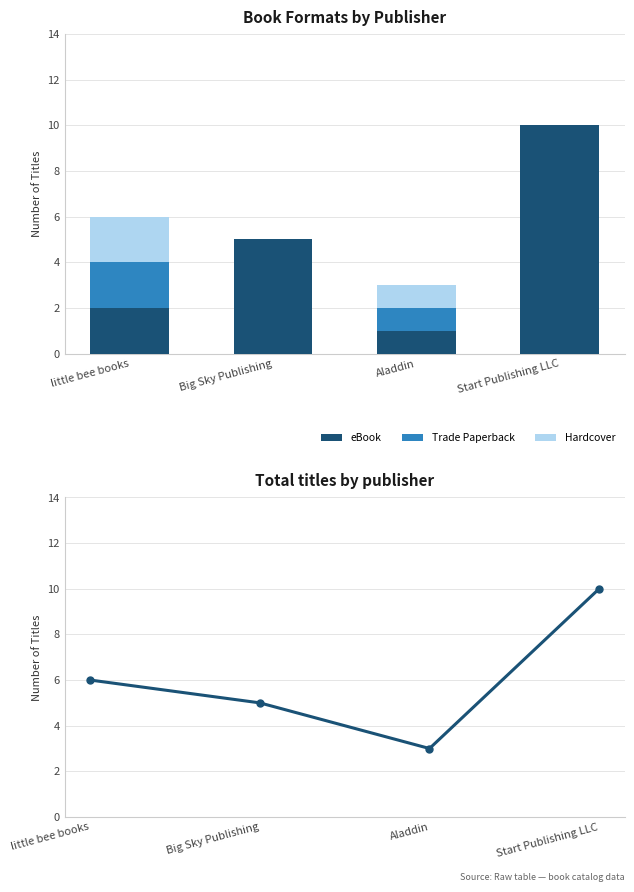

Between Big Sky Publishing and Aladdin, which series saw the biggest shift?

eBook